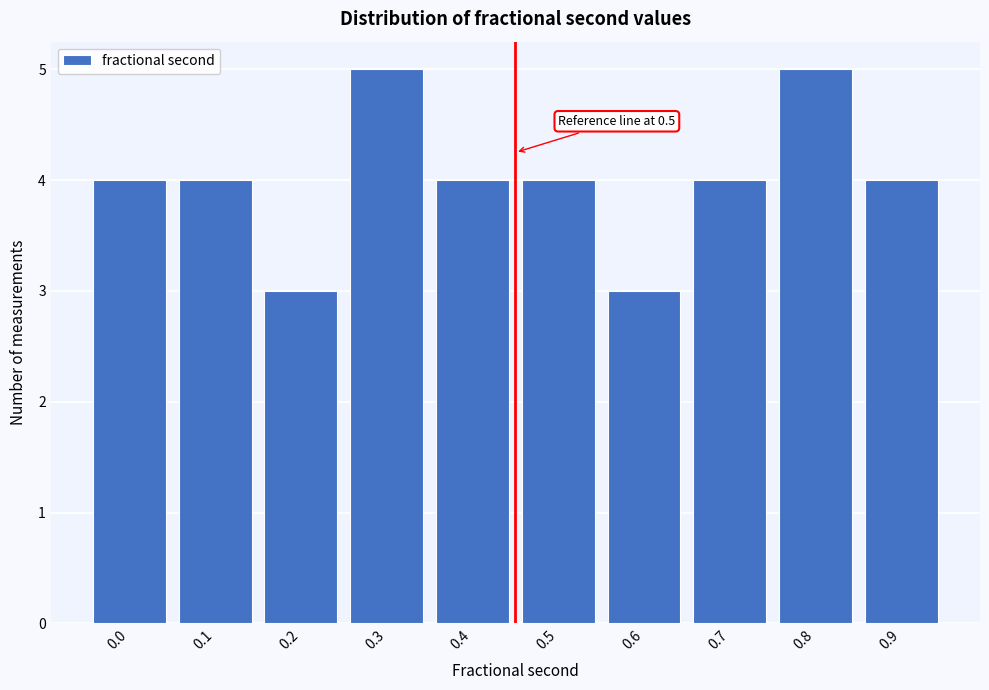

Reading left to right, transcribe all the data shown in this chart.

0.0=4	0.1=4	0.2=3	0.3=5	0.4=4	0.5=4	0.6=3	0.7=4	0.8=5	0.9=4